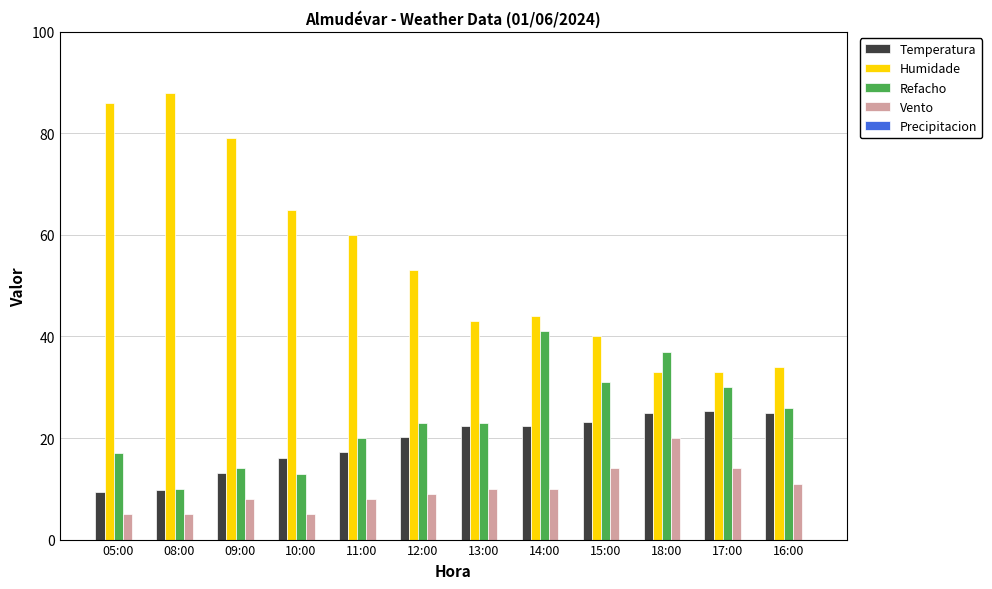

What position from the right is 17:00?

2